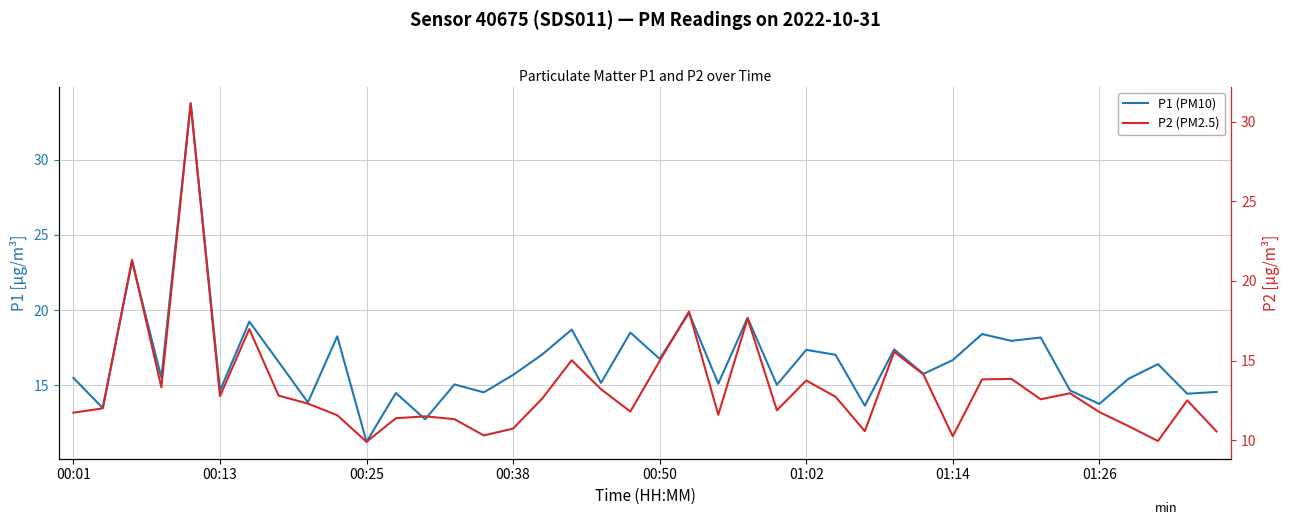

What is the value of the P2 (PM2.5) point at the 13th from the left?

11.5